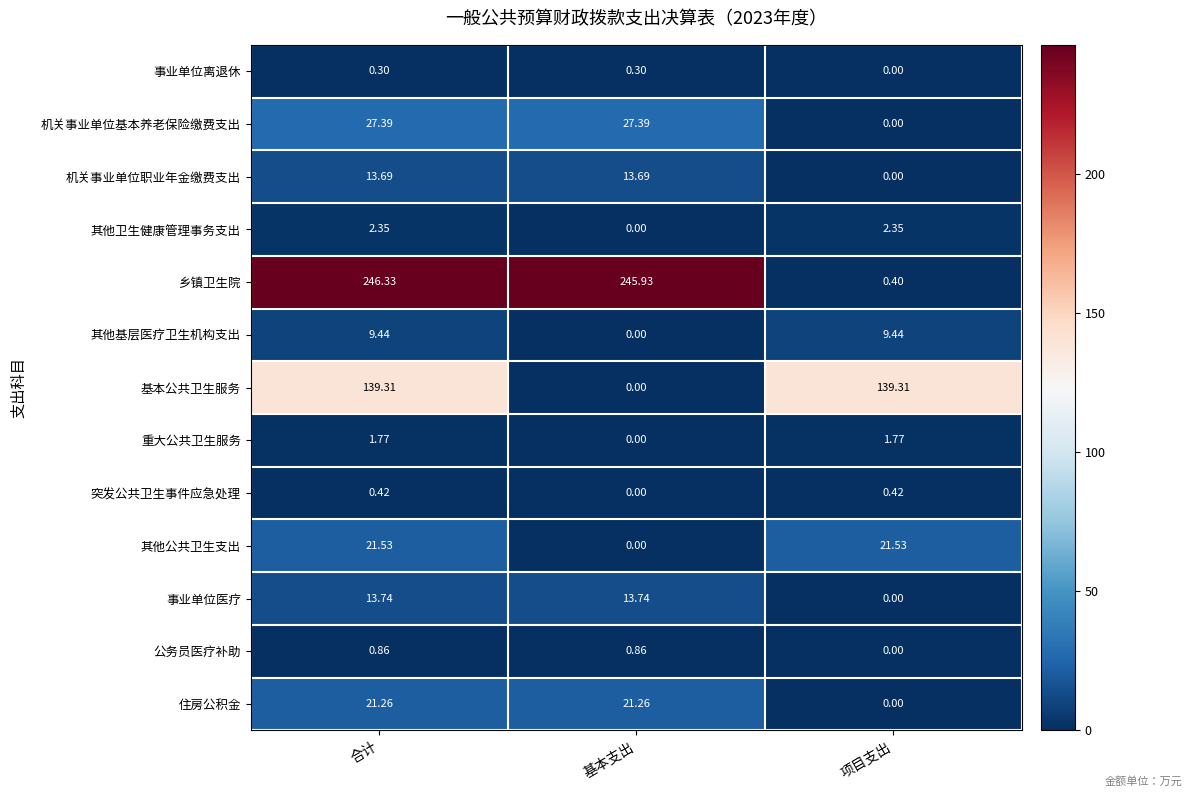

Which series has the largest range (max minus min)?

乡镇卫生院